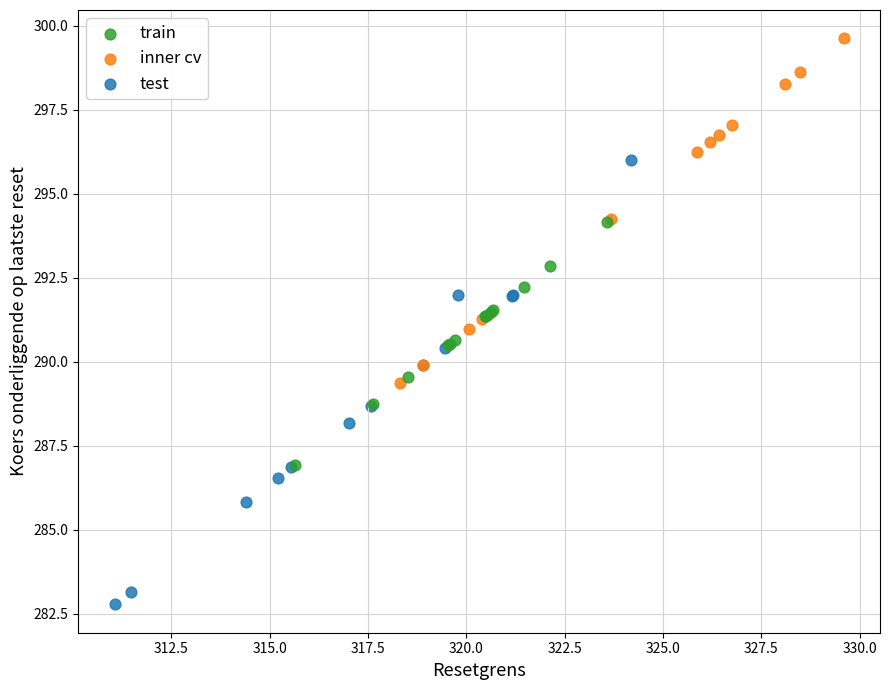

Which series reaches the maximum Y coordinate?

inner cv